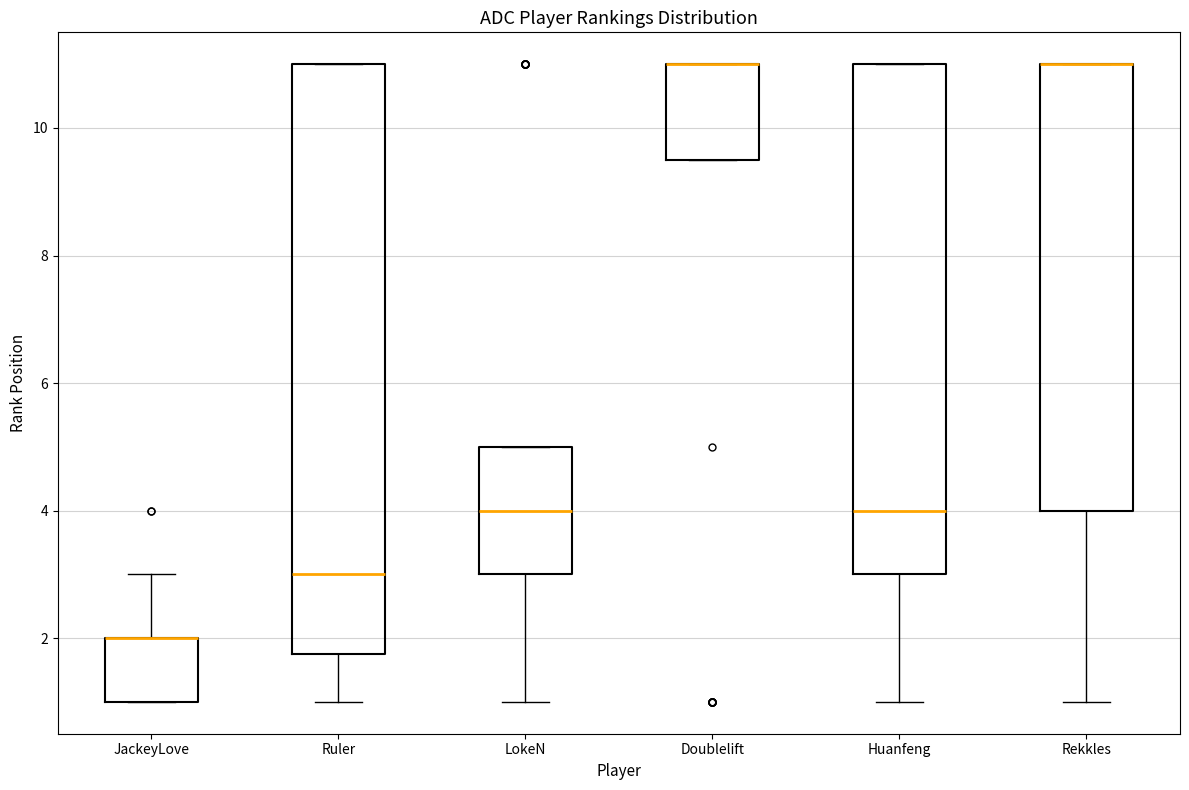

Reading left to right, transcribe this box plot: for each box, give where its median line is, the range the box spans, and where its two whiskers end, as read against the y-axis. The values are not printed on the chart, so give them approximately, as read against the axis.

JackeyLove: median 2.0 (drawn on the box's upper edge), box 1.0 to 2.0, whiskers 1.0 to 3.0
Ruler: median 3.0, box 1.8 to 11.0, whiskers 1.0 to 11.0
LokeN: median 4.0, box 3.0 to 5.0, whiskers 1.0 to 5.0
Doublelift: median 11.0 (drawn on the box's upper edge), box 9.6 to 11.0, whiskers 9.6 to 11.0
Huanfeng: median 4.0, box 3.0 to 11.0, whiskers 1.0 to 11.0
Rekkles: median 11.0 (drawn on the box's upper edge), box 4.0 to 11.0, whiskers 1.0 to 11.0